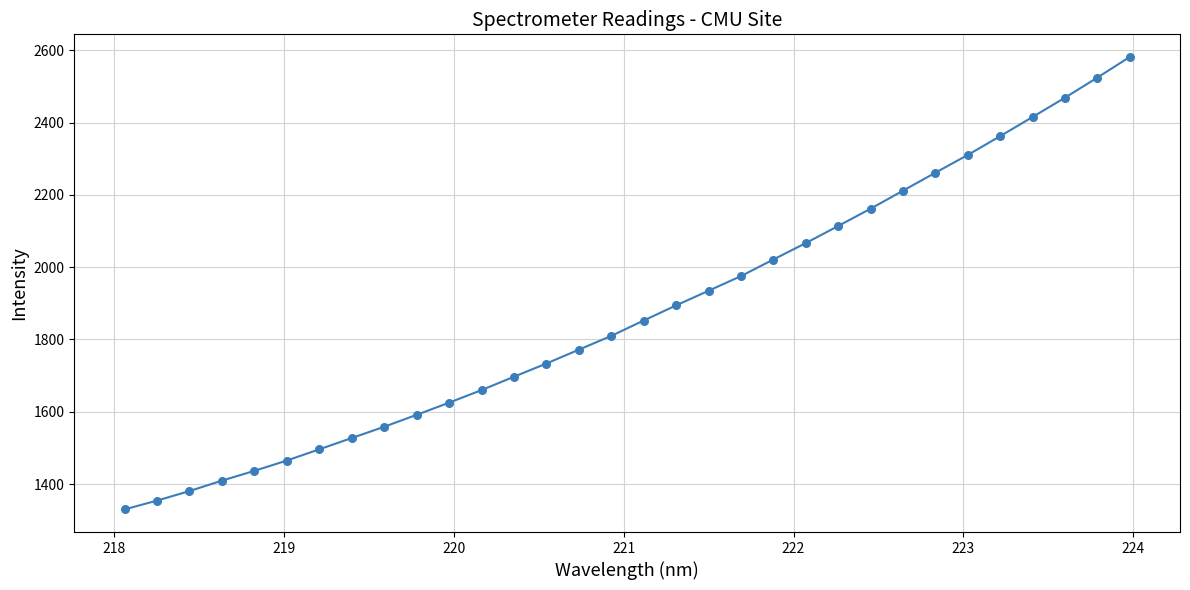

What is the greatest value displayed?

2581.6